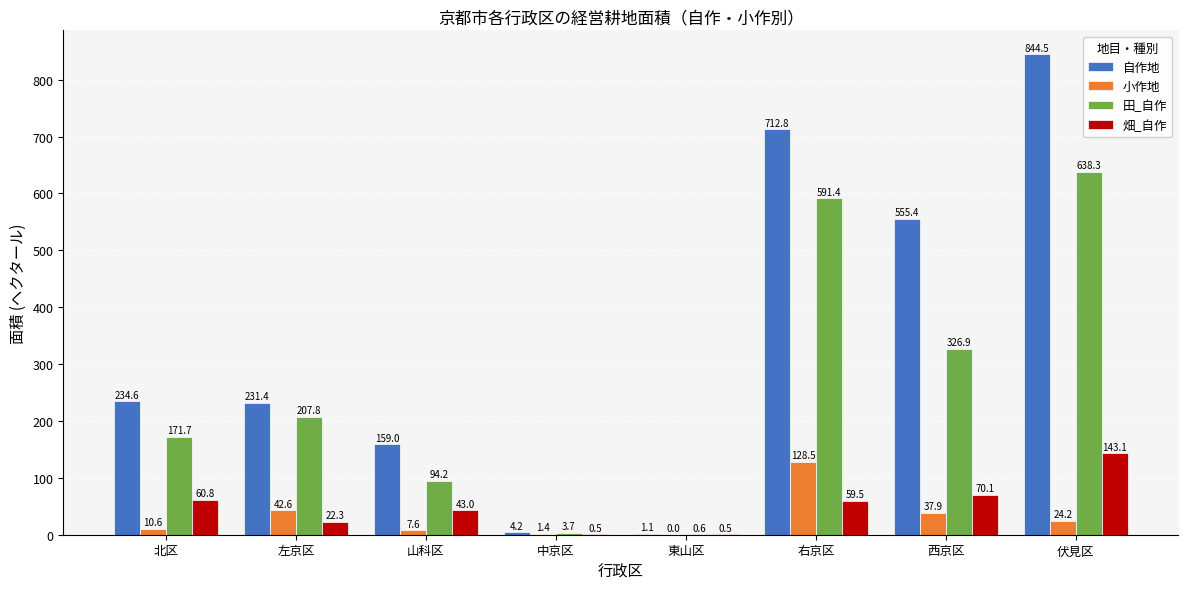

What is the maximum value for 小作地?

128.5